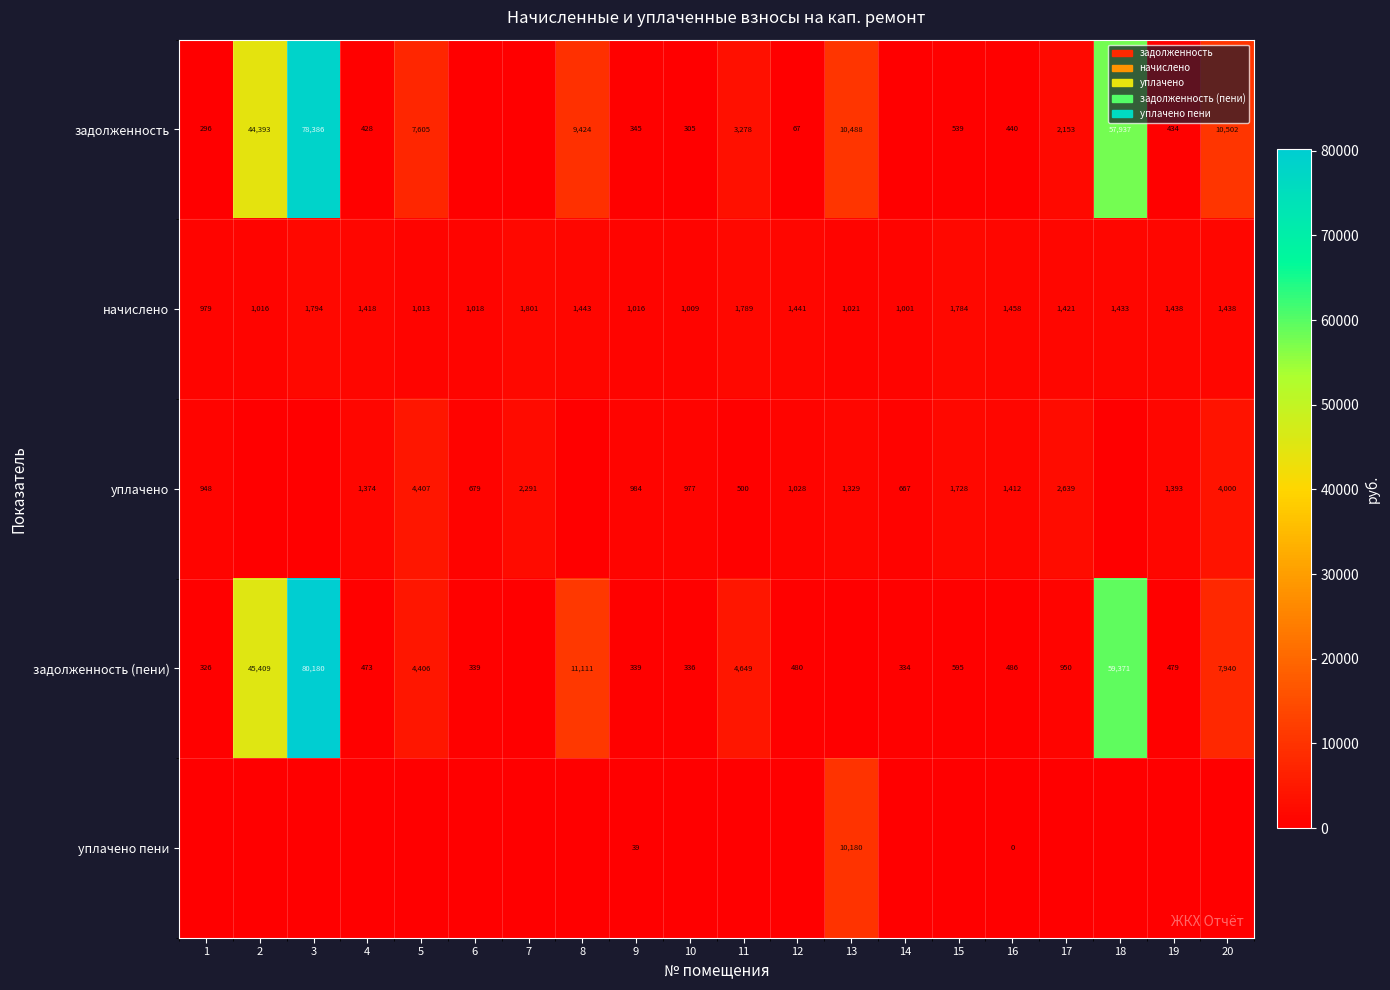

Is the value of задолженность (пени) at 16 greater than the value of уплачено at 11?

No